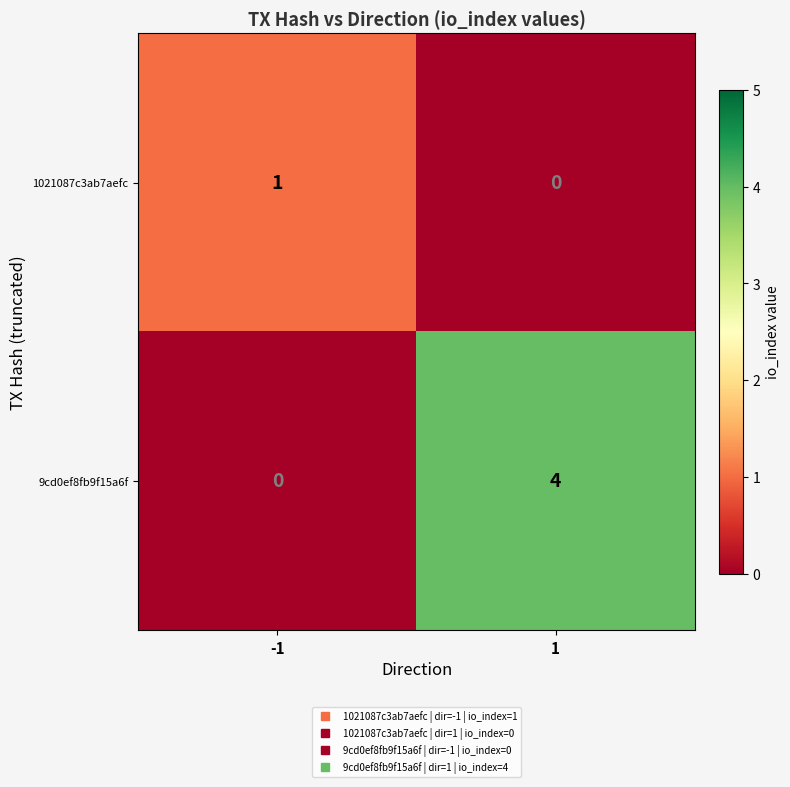

Reading left to right, list all the values displayed in this chart.

1021087c3ab7aefc: -1=1	1=0
9cd0ef8fb9f15a6f: -1=0	1=4